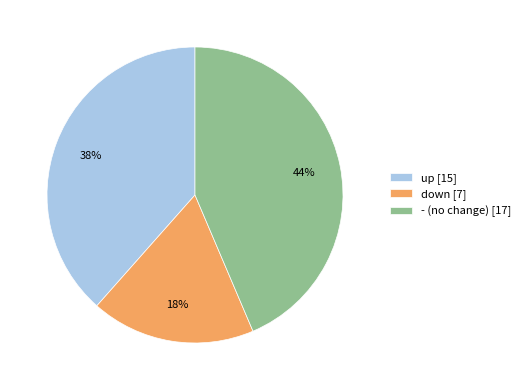

Which has a higher value, down or up?

up